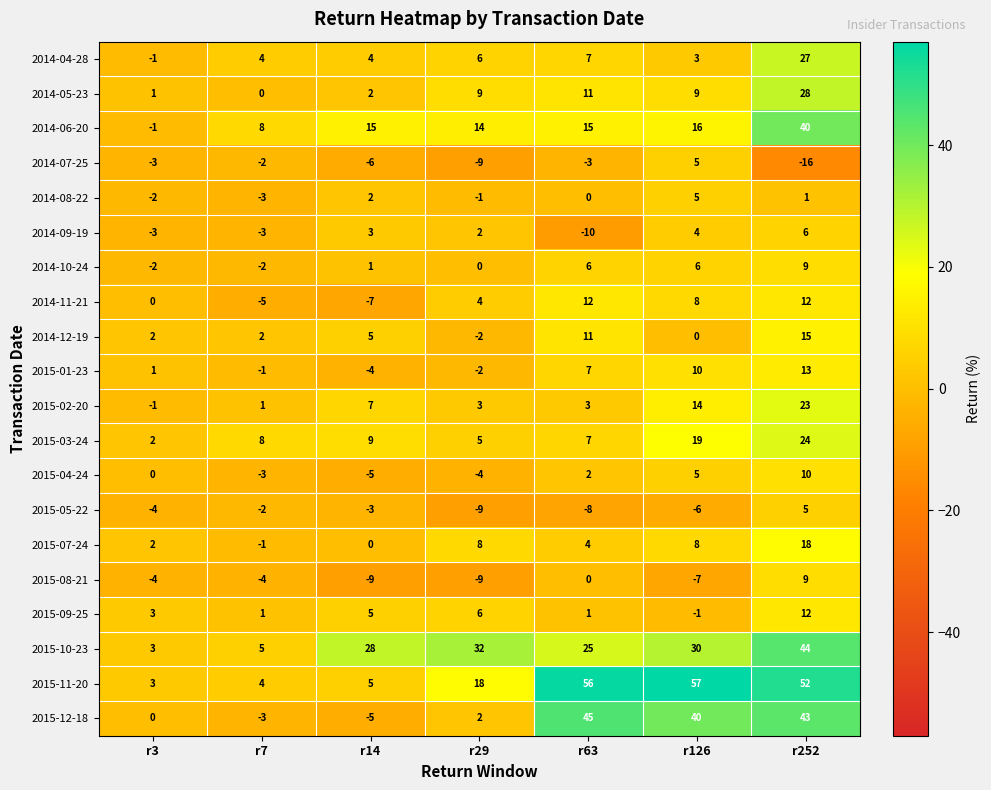

At which label is 2014-07-25 closest to -5?

r14